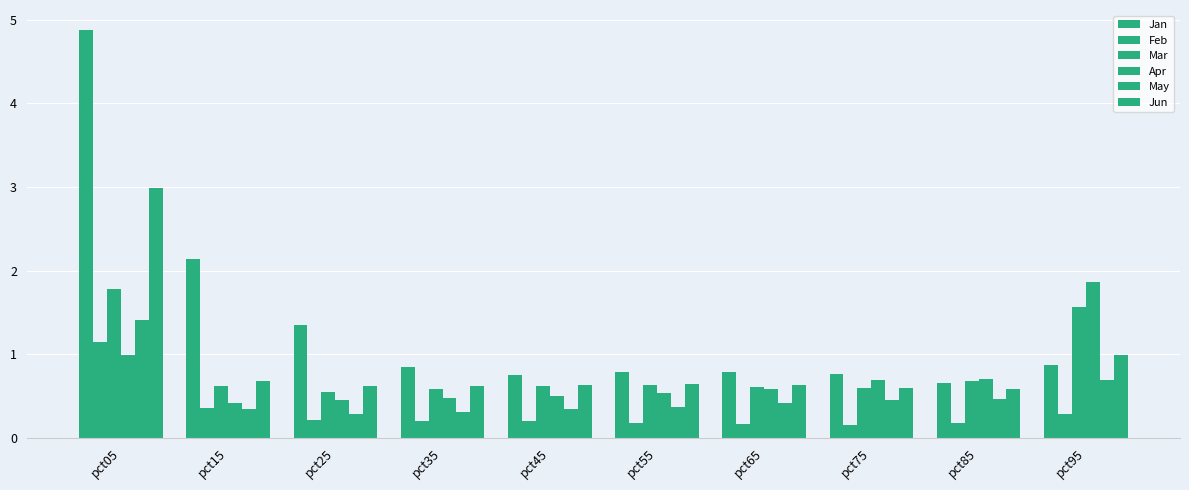

Which category has the lowest value in the May series?

pct25